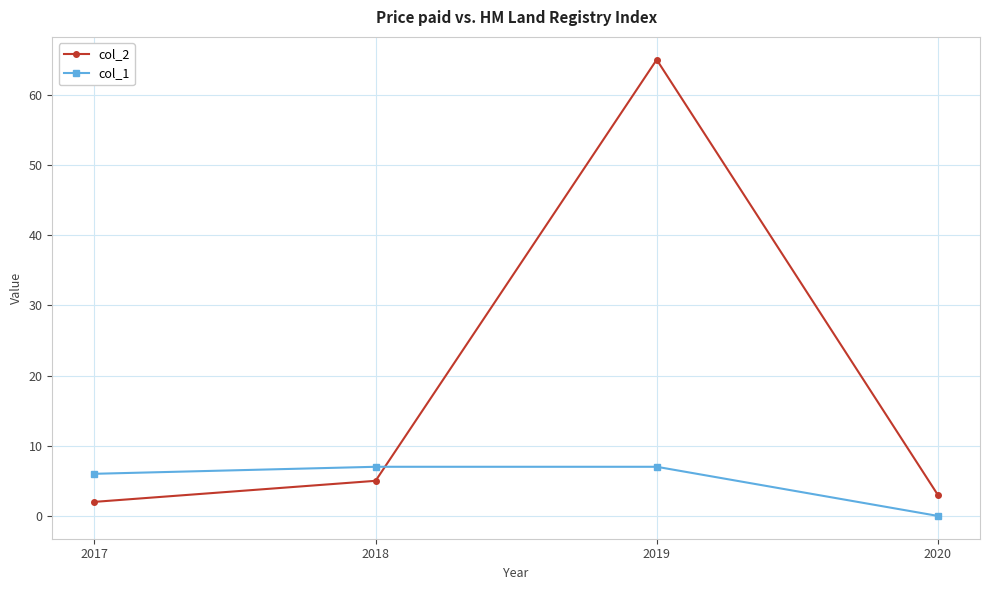

How many categories are shown in the chart?

4